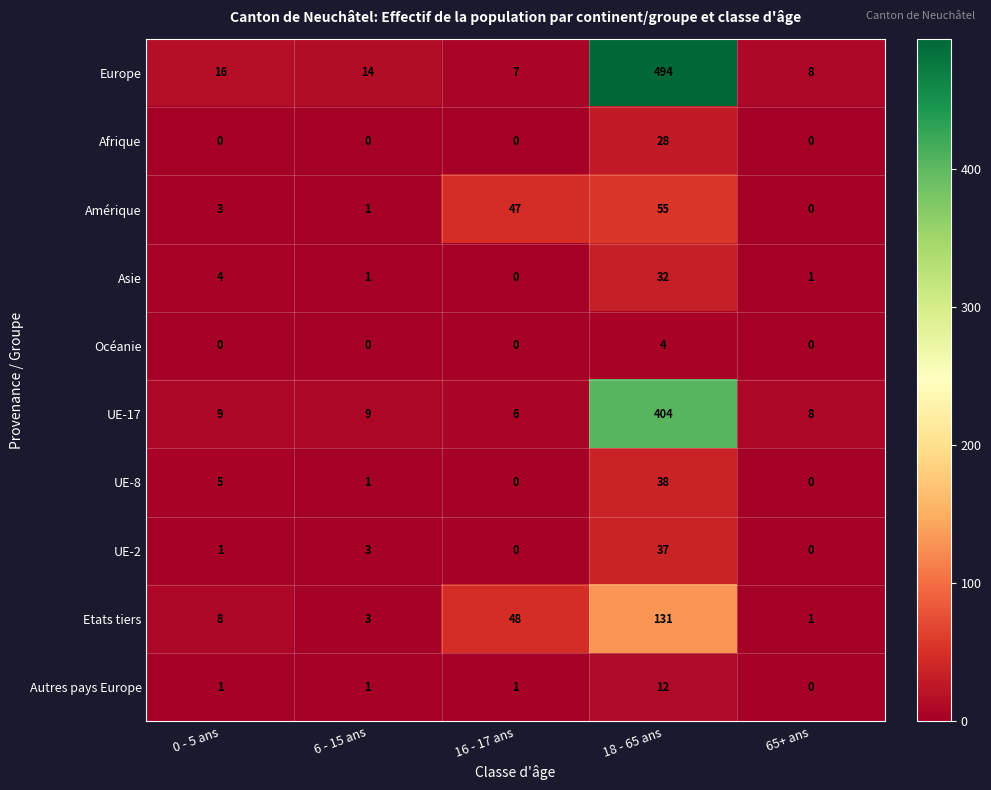

Rank the series by their maximum value, from highest to lowest.

Europe, UE-17, Etats tiers, Amérique, UE-8, UE-2, Asie, Afrique, Autres pays Europe, Océanie